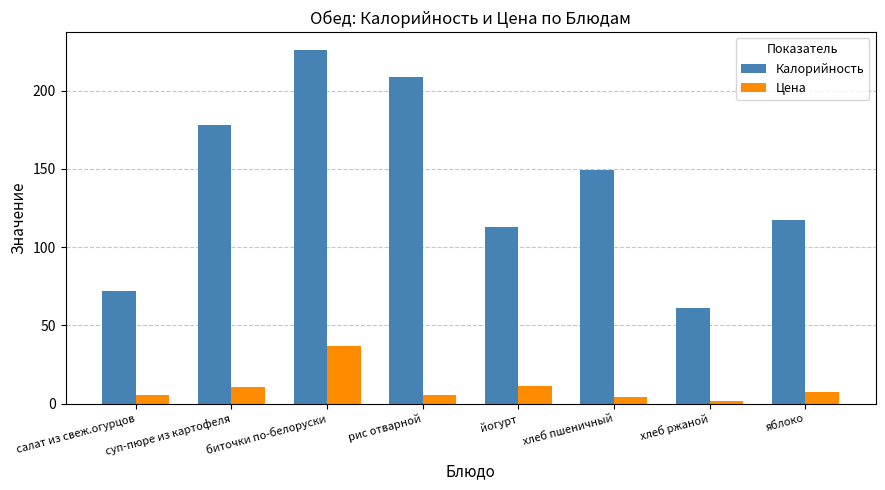

The Калорийность series shows 24.6 at йогурт. True or false?

False